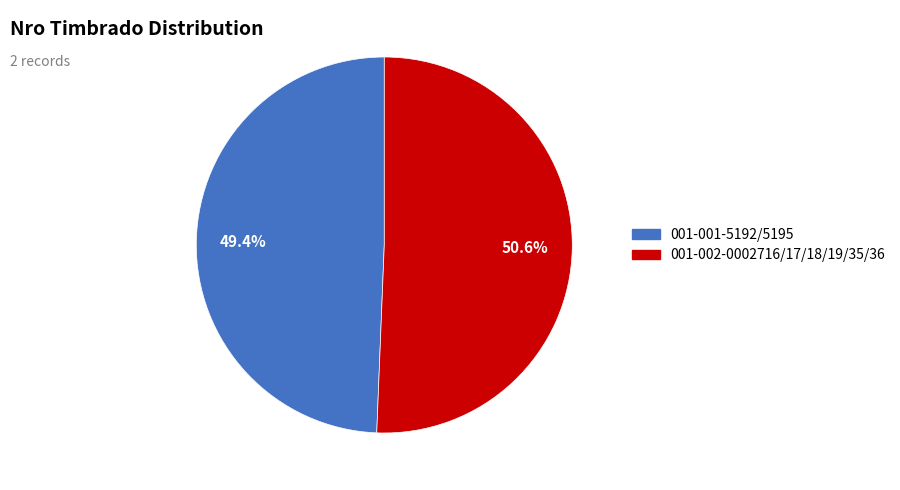

Count the number of slices in the pie.

2